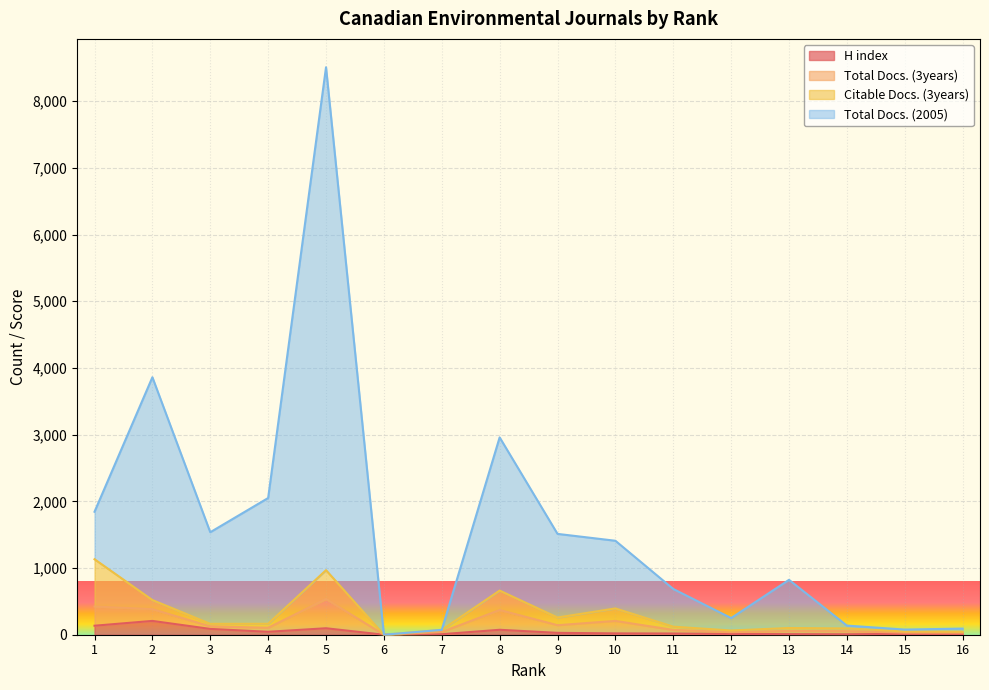

True or false: Total Docs. (2005) and H index cross at least once.

False